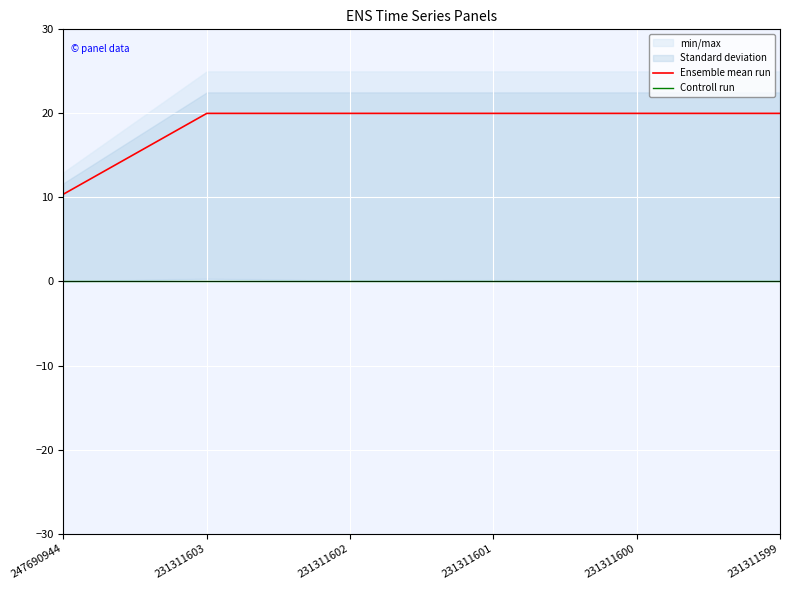

Rank the series at 247690944 from lowest to highest value.

Controll run, Ensemble mean run